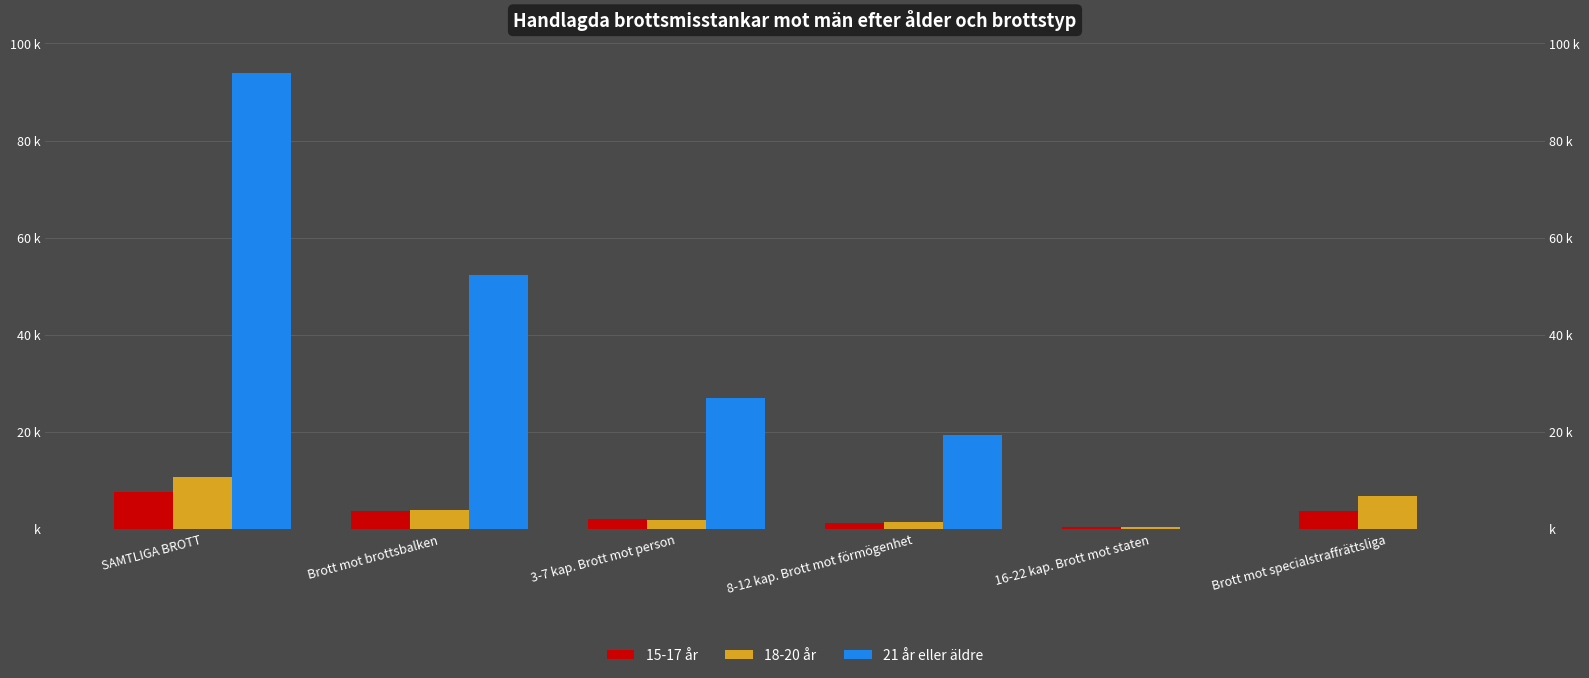

The 21 år eller äldre series shows 0 at Brott mot specialstraffrättsliga. True or false?

True